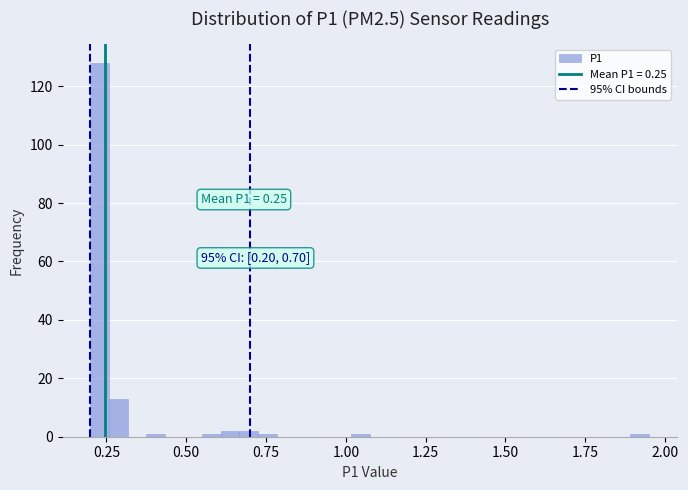

Around what value on the x-axis is the tallest bar? Give the approximate position of its centre, as read against the axis.

0.25